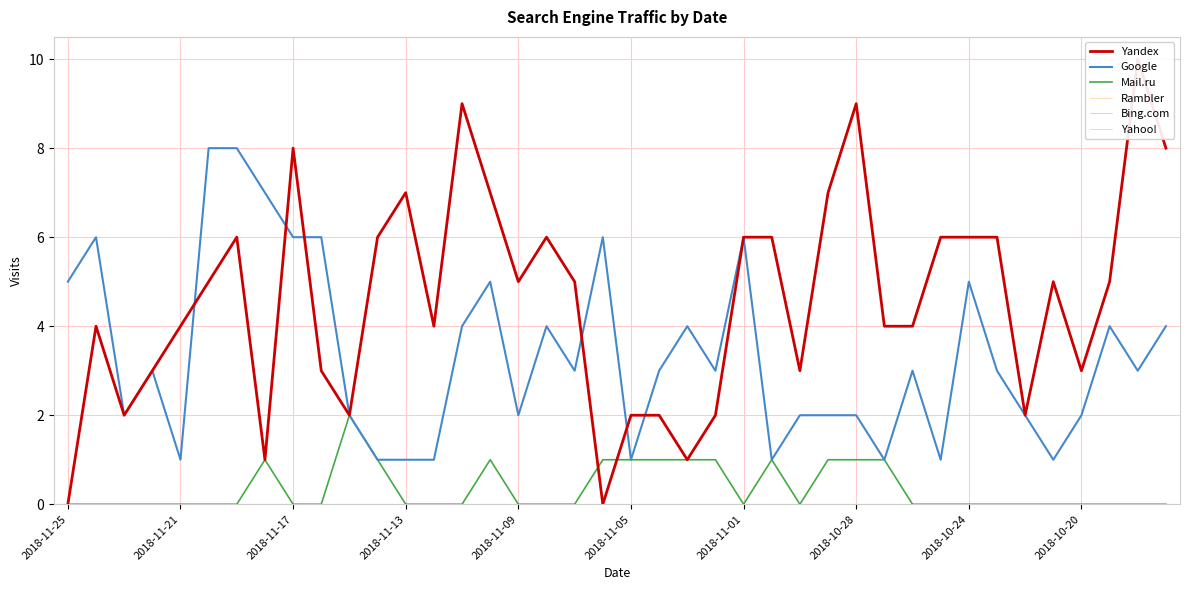

Which series has the largest total across all categories?

Yandex